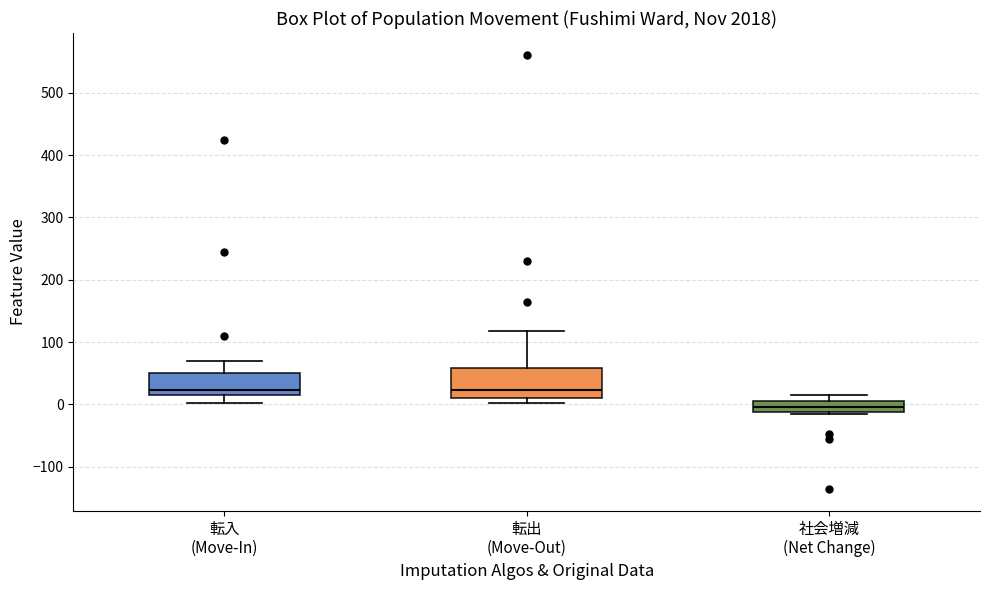

Reading left to right, read every box against the y-axis: the position of its median line, the range the box covers, and the ends of its whiskers. The values are not printed on the chart, so give them approximately, as read against the axis.

転入 (Move-In): median 20 (just above the box's lower edge), box 20 to 50, whiskers 0 to 70
転出 (Move-Out): median 20, box 10 to 60, whiskers 0 to 120
社会増減 (Net Change): median 0, box -10 to 10, whiskers -10 to 20